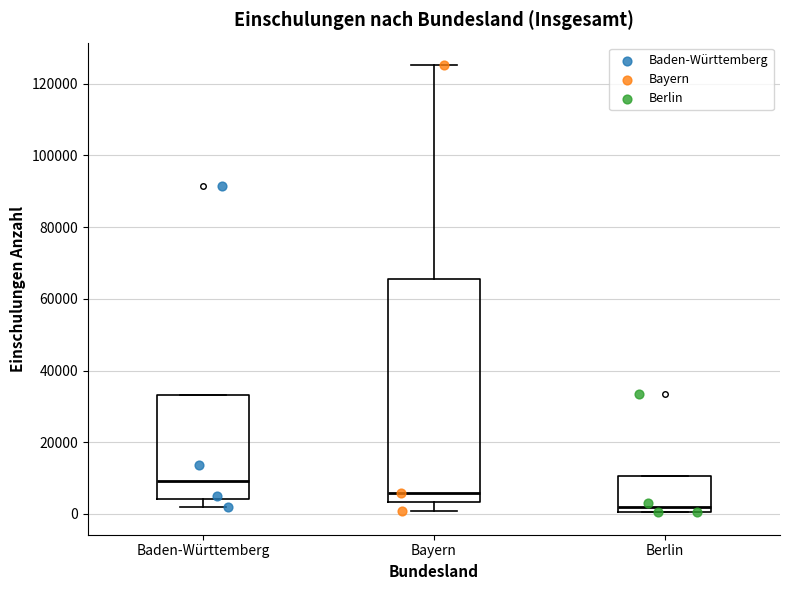

Reading left to right, read every box against the y-axis: the position of its median line, the range the box covers, and the ends of its whiskers. The values are not printed on the chart, so give them approximately, as read against the axis.

Baden-Württemberg: median 10000, box 4000 to 34000, whiskers 2000 to 34000
Bayern: median 6000, box 4000 to 66000, whiskers 0 to 126000
Berlin: median 2000, box 0 to 10000, whiskers 0 to 10000